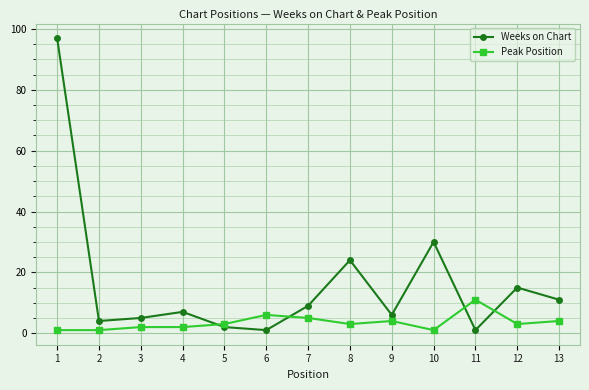

Which category has the highest value in the Peak Position series?

11